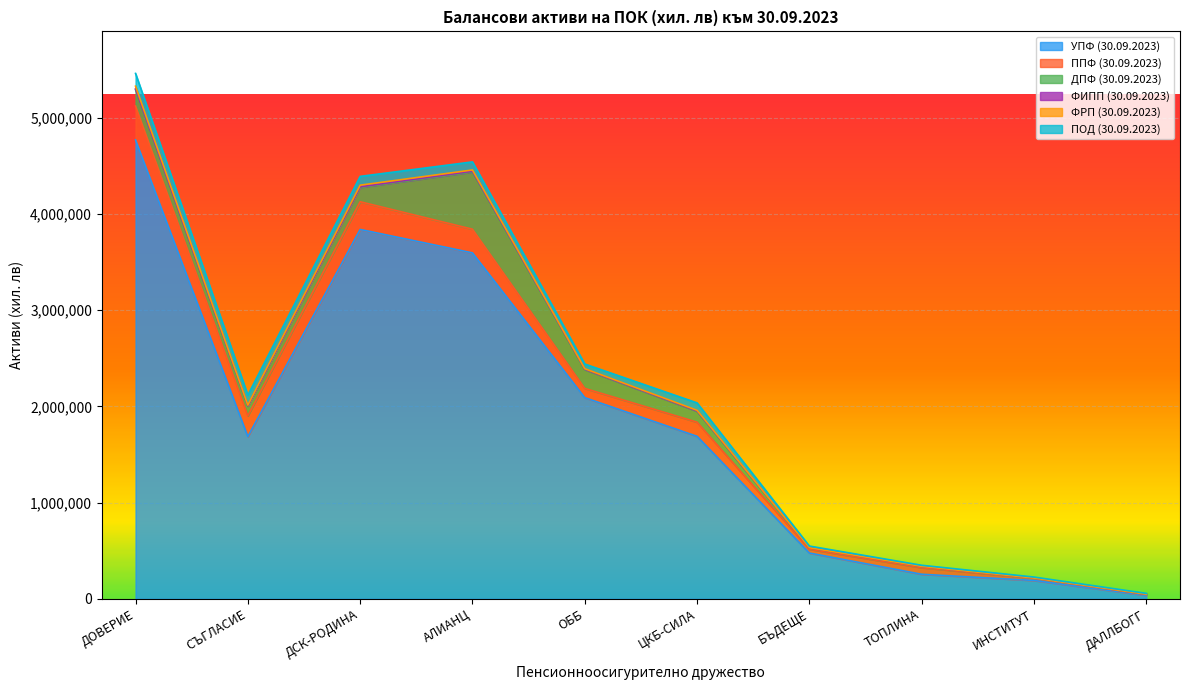

What are all the series names shown in the legend?

УПФ (30.09.2023), ППФ (30.09.2023), ДПФ (30.09.2023), ФИПП (30.09.2023), ФРП (30.09.2023), ПОД (30.09.2023)